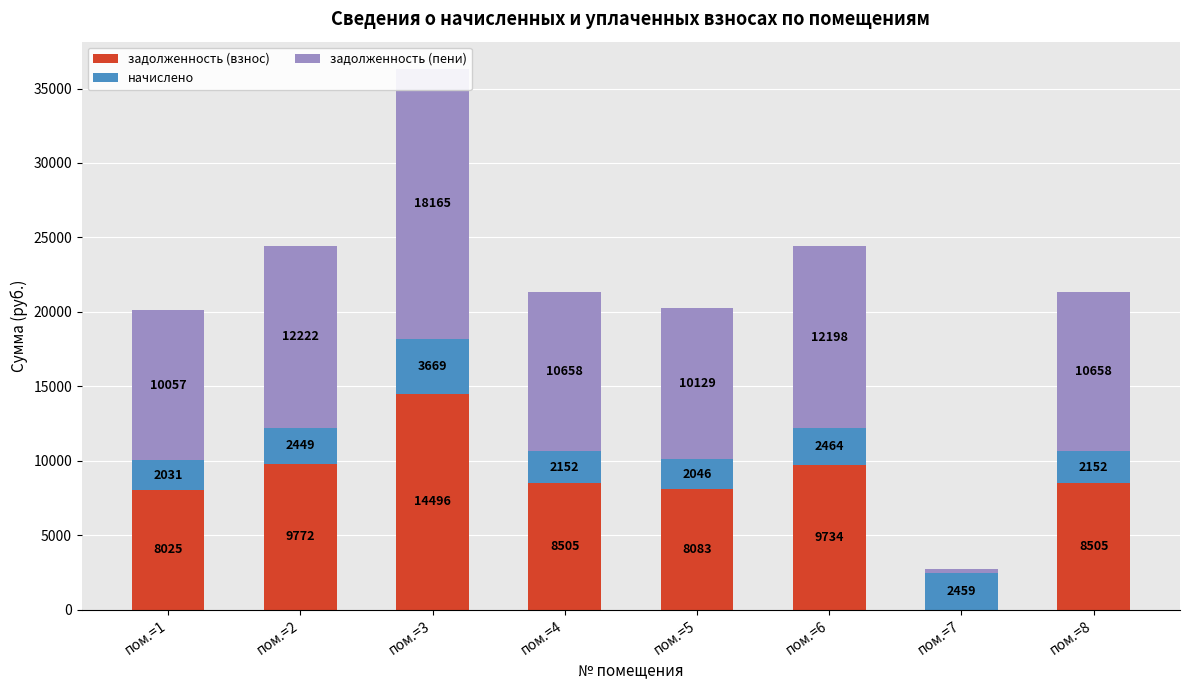

What is the spread (max minus min) of values at пом.=3?

14496.0